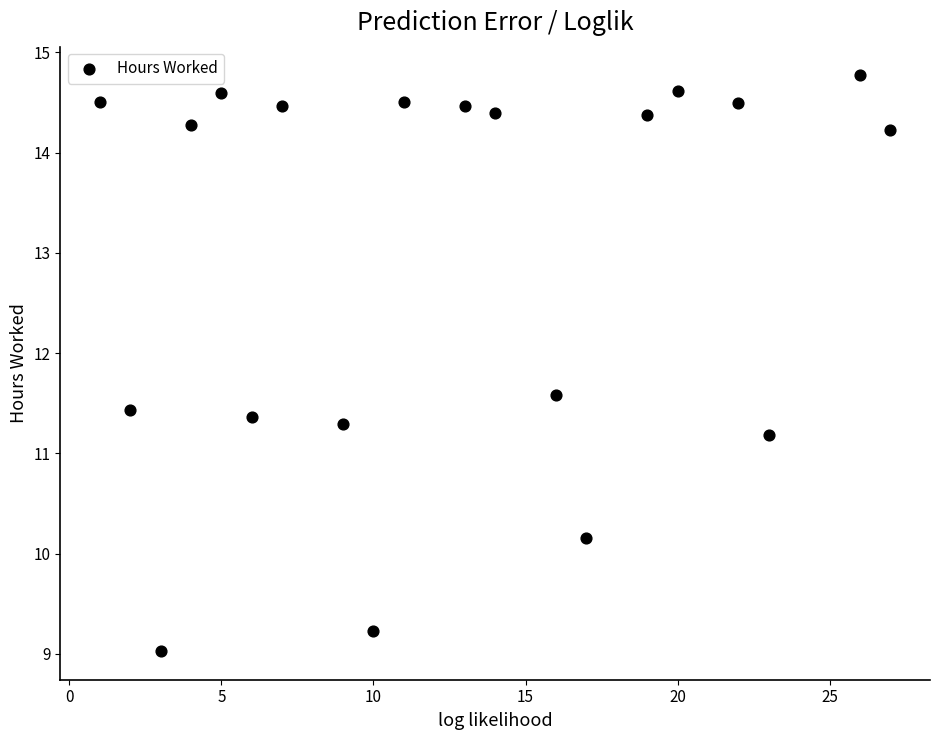

What is the range of X values (max minus min)?

26.0